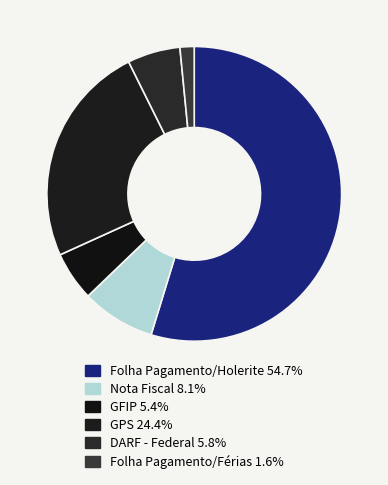

To the nearest percent, what is the average slice percentage?

17%